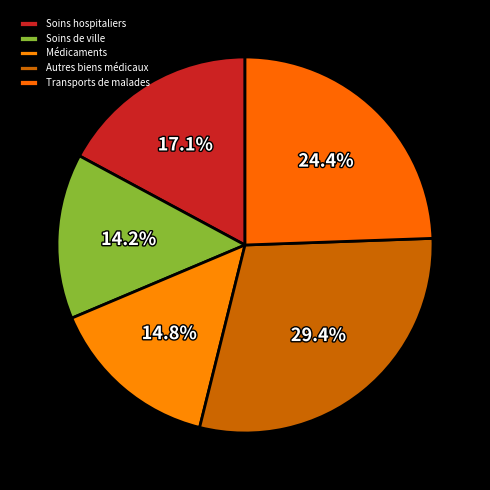

How many segments does this pie chart have?

5